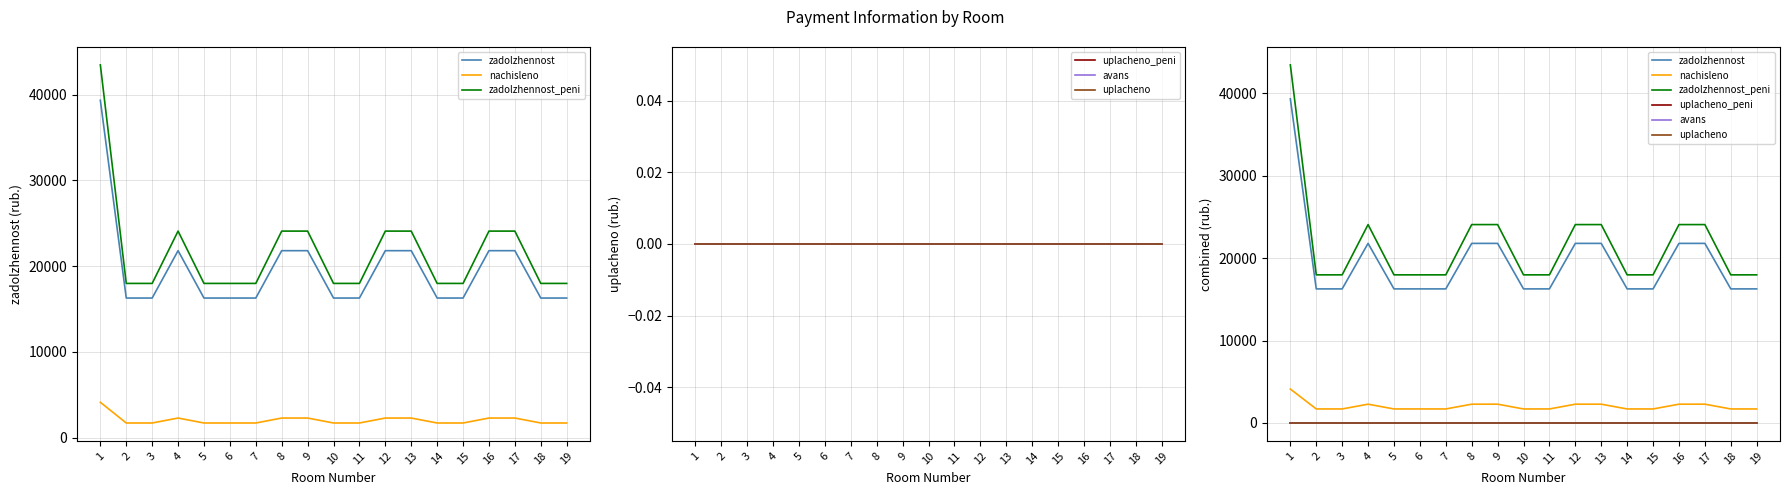

At which label is nachisleno closest to 2912?

4